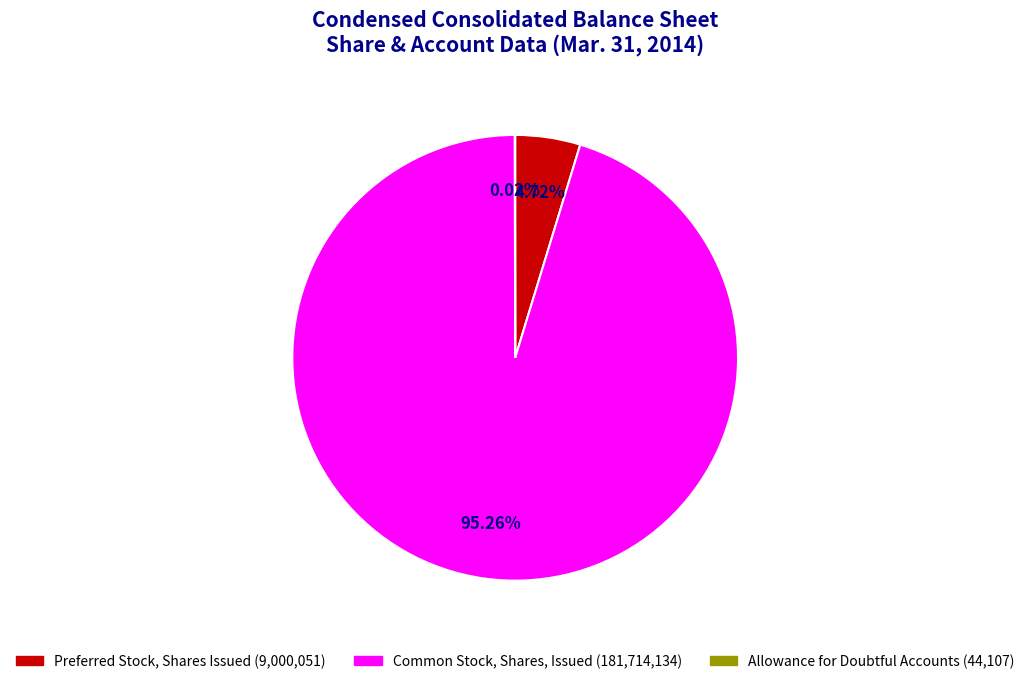

Which slice is the largest?

Common Stock, Shares, Issued